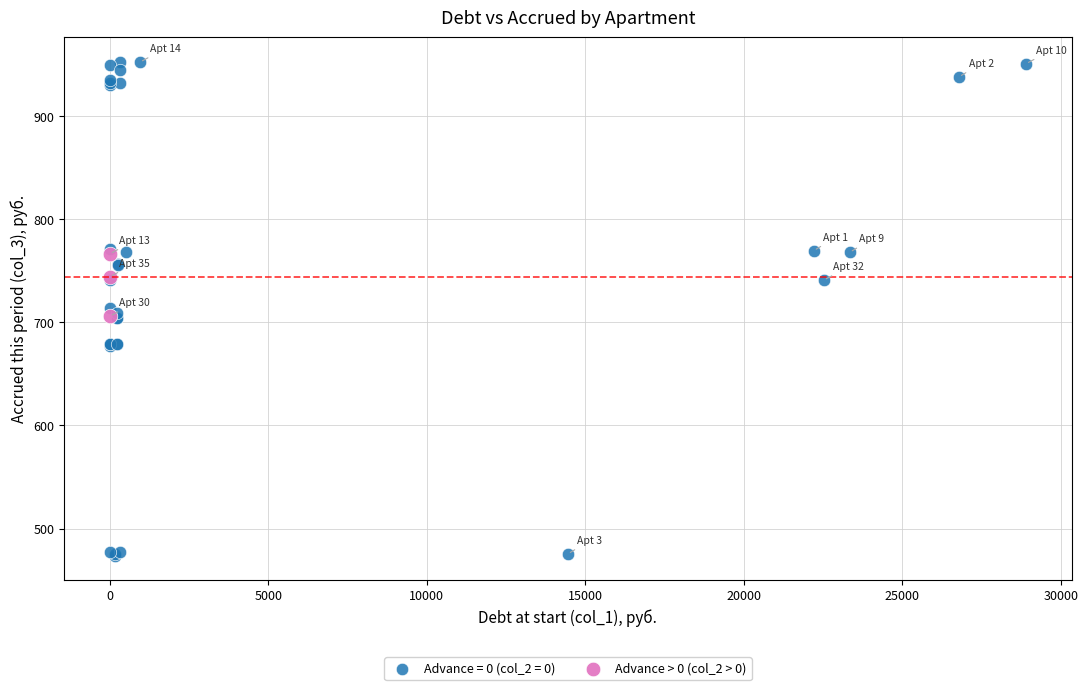

Which series reaches the maximum Y coordinate?

Advance = 0 (col_2 = 0)